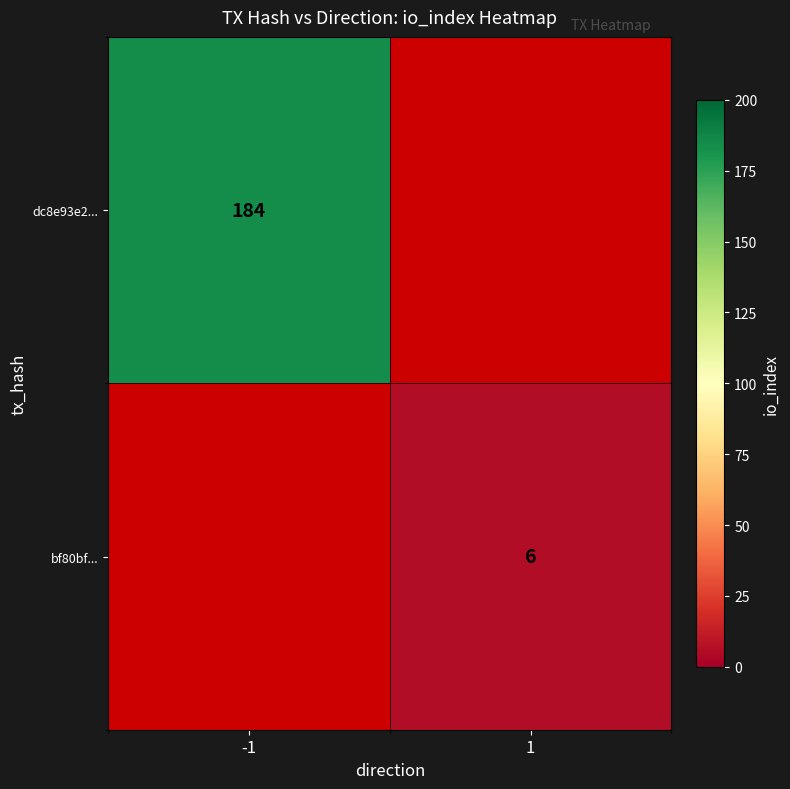

How many categories are shown in the chart?

2